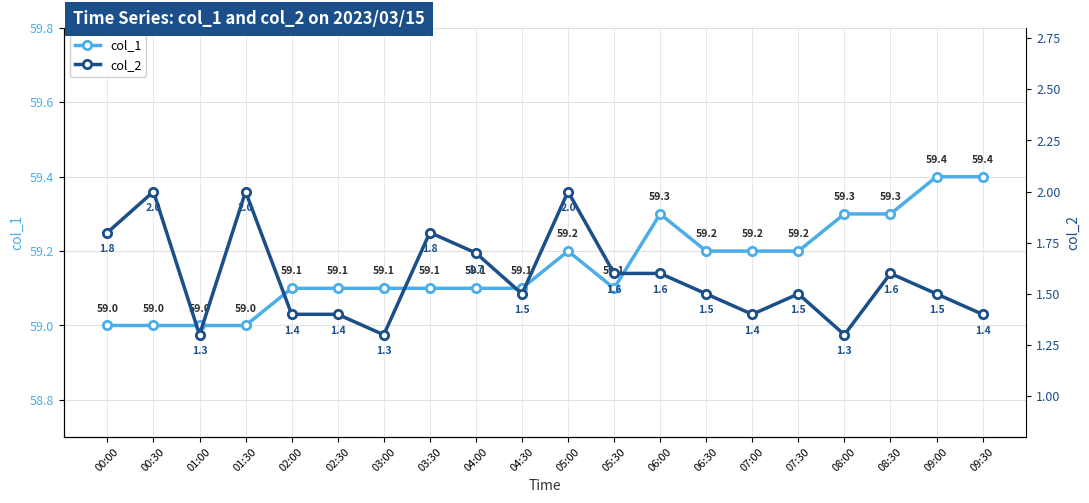

What is the value of the col_2 point at the 14th from the left?

1.5